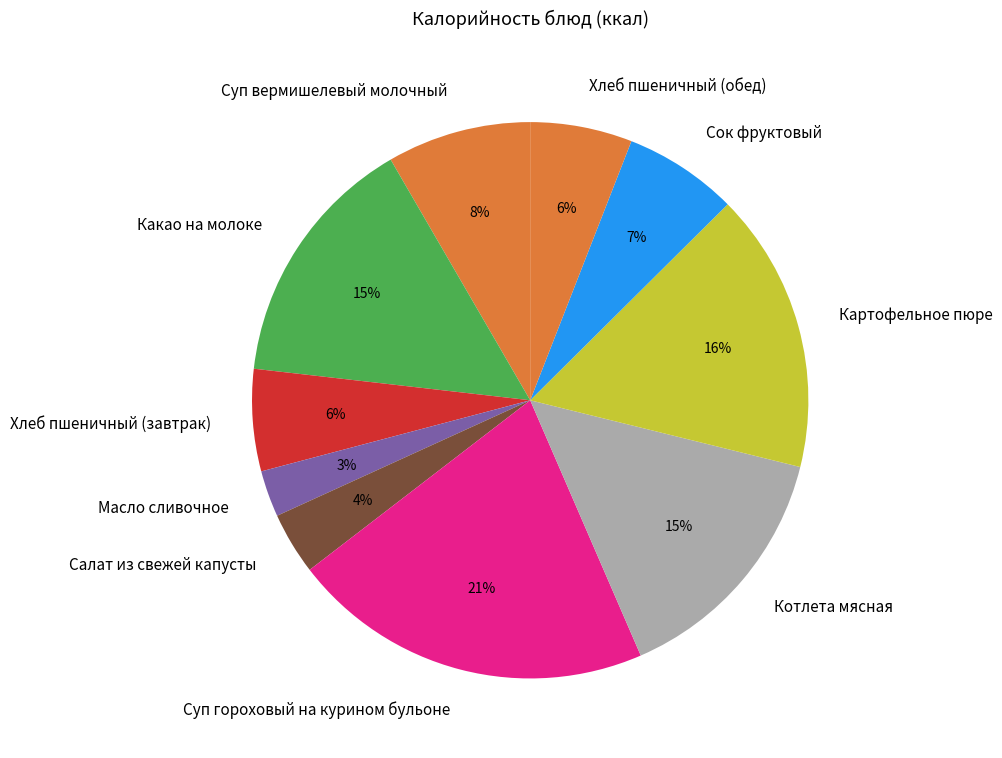

To the nearest percent, what is the difference between the largest and smallest slice percentages?

18%